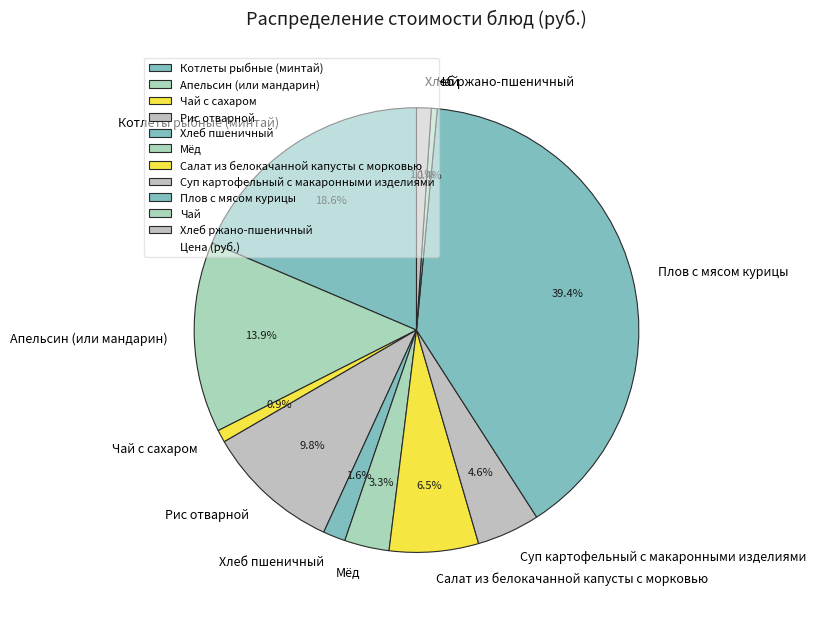

Combined, do Салат из белокачанной капусты с морковью and Хлеб пшеничный account for over 50%?

No